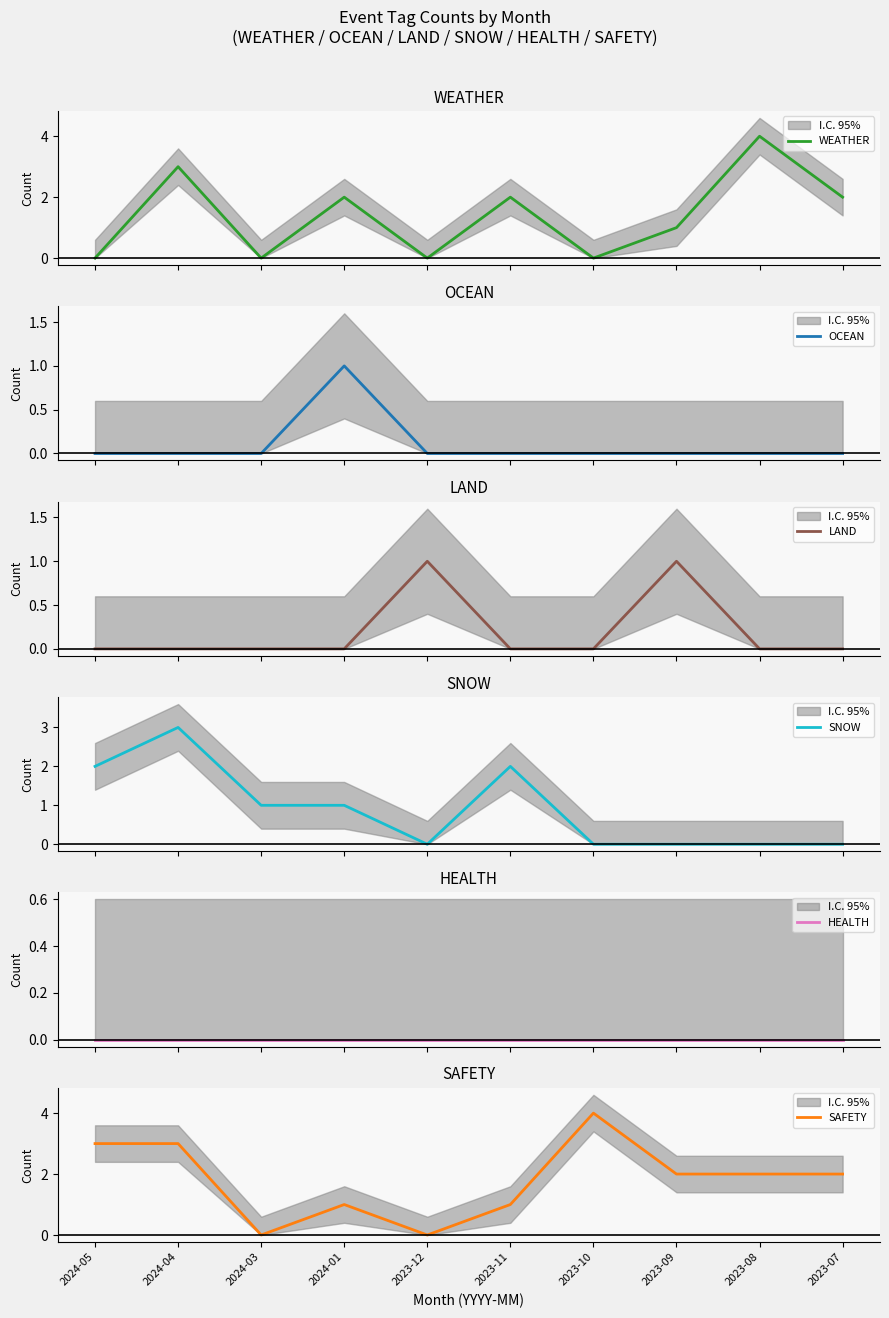

The value of OCEAN at 2023-09 is 0. True or false?

False